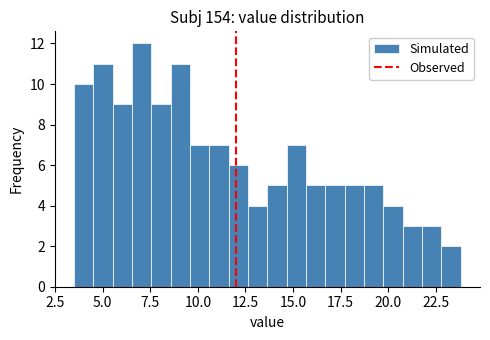

Around what value on the x-axis is the tallest bar? Give the approximate position of its centre, as read against the axis.

7.0